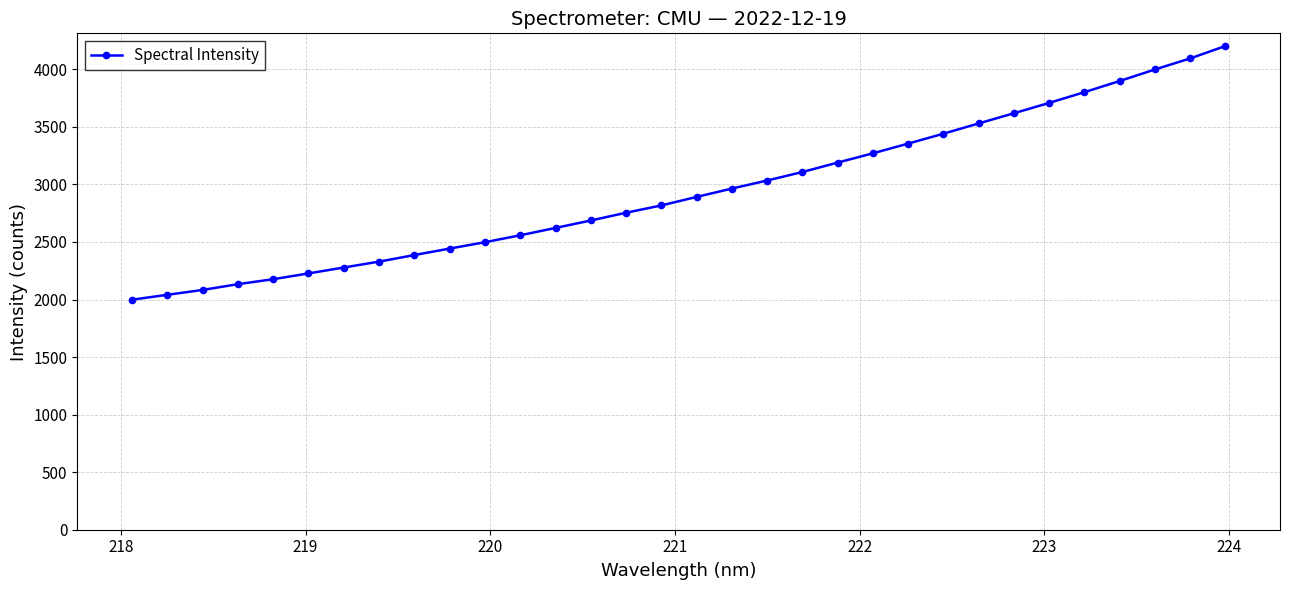

What is the difference between the second highest and second lowest values?

2053.2